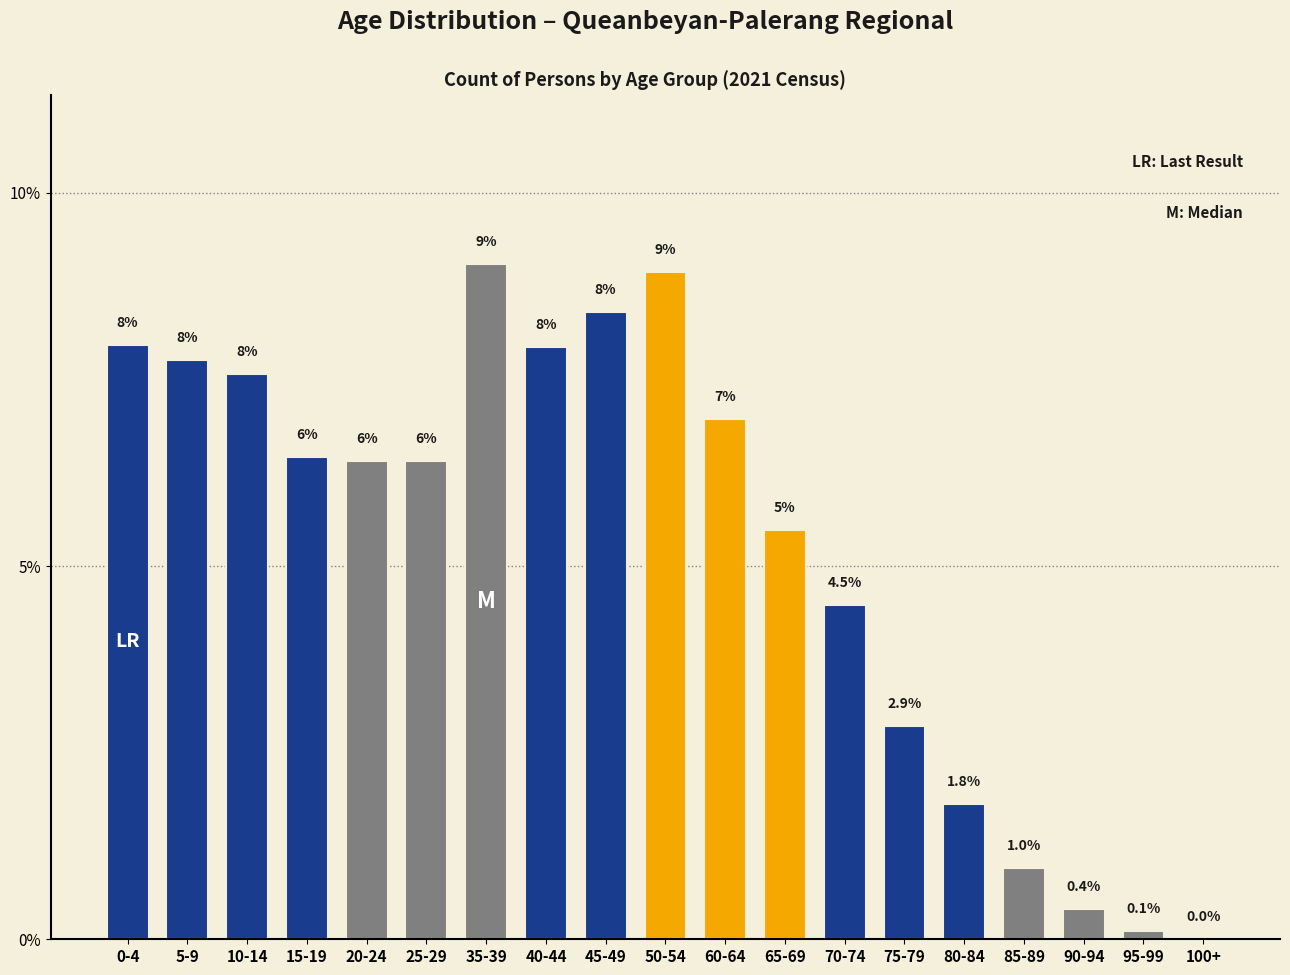

Which has a higher value, 25-29 or 100+?

25-29